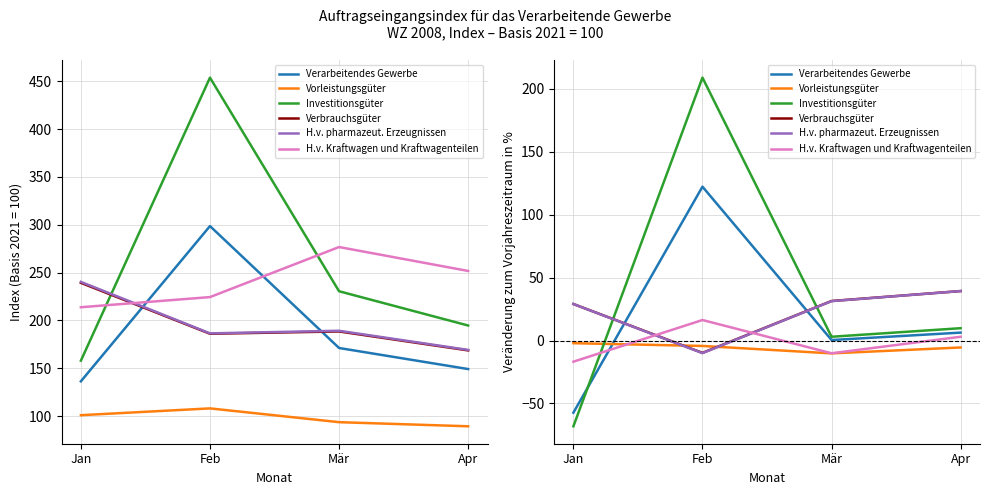

Reading right to left, what are all the values shown in this chart?

Verarbeitendes Gewerbe: 6.3	0.4	122.2	-57.3
Vorleistungsgüter: -5.5	-10.2	-4.3	-2.1
Investitionsgüter: 9.8	3.0	208.8	-68.1
Verbrauchsgüter: 39.3	31.4	-9.8	29.0
H.v. pharmazeut. Erzeugnissen: 39.3	31.3	-10.0	29.0
H.v. Kraftwagen und Kraftwagenteilen: 3.0	-10.1	16.3	-16.8